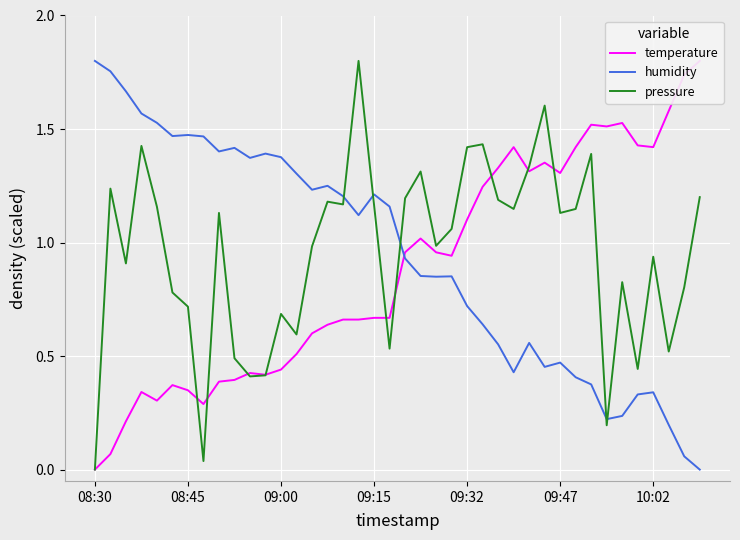

At which label does humidity first exceed 1?

08:30